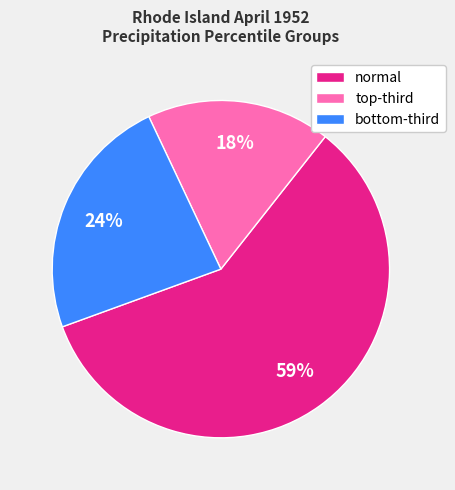

What is the smallest slice in the pie chart?

top-third